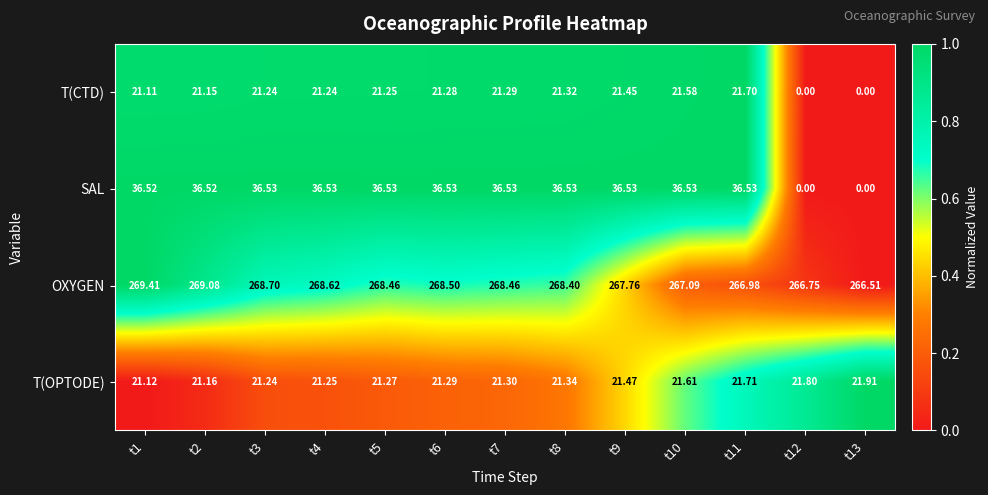

At t4, list the series in order from smallest to largest.

T(CTD), T(OPTODE), SAL, OXYGEN